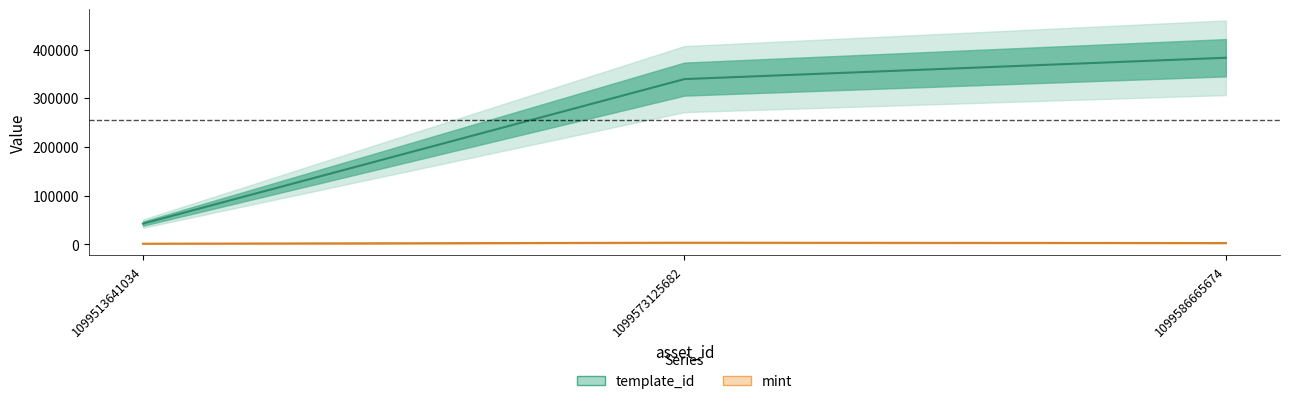

How many data points in mint are above 2596?

1